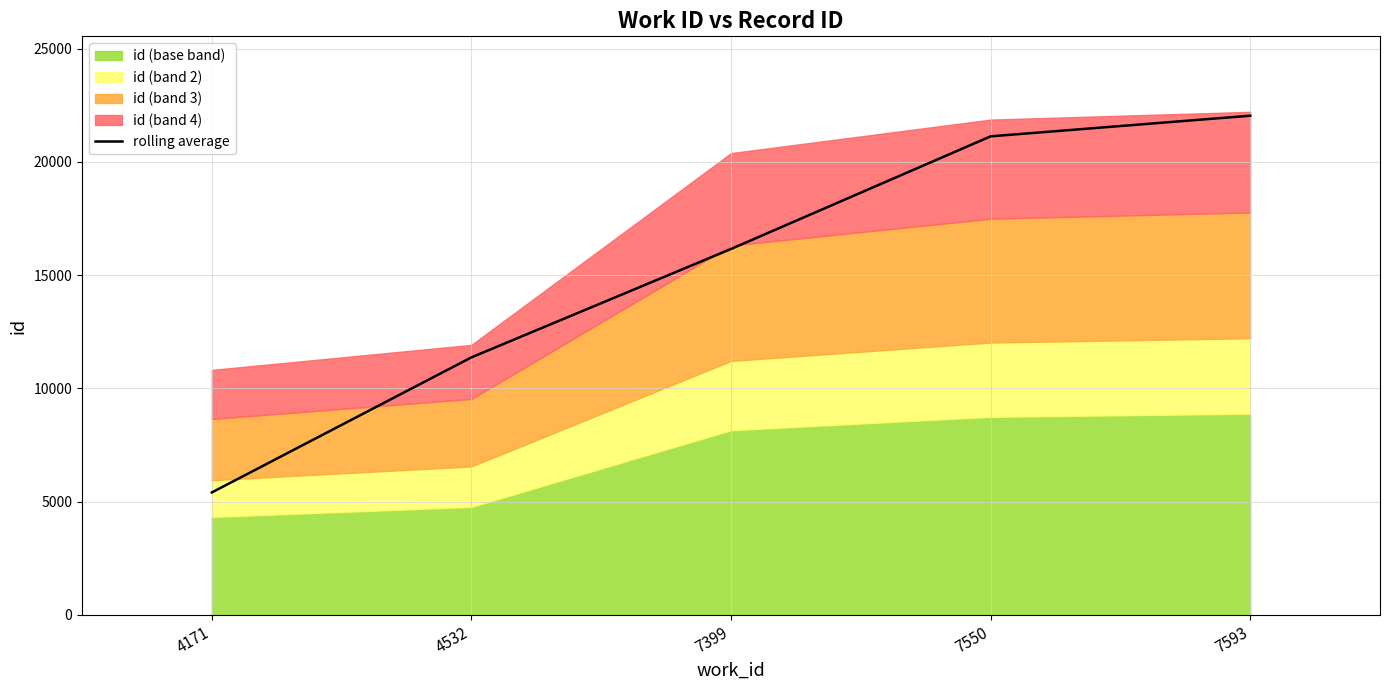

At which label is the value closest to 13724?

4532